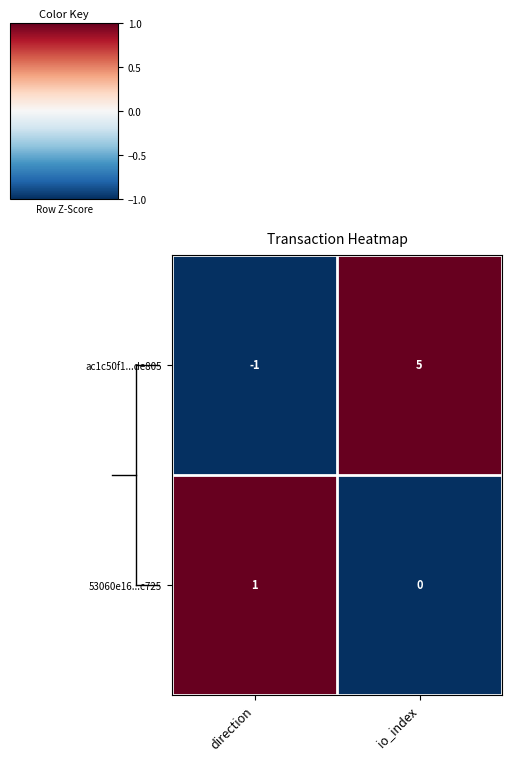

Reading left to right, what are all the values shown in this chart?

ac1c50f1...de805: direction=-1	io_index=5
53060e16...c725: direction=1	io_index=0